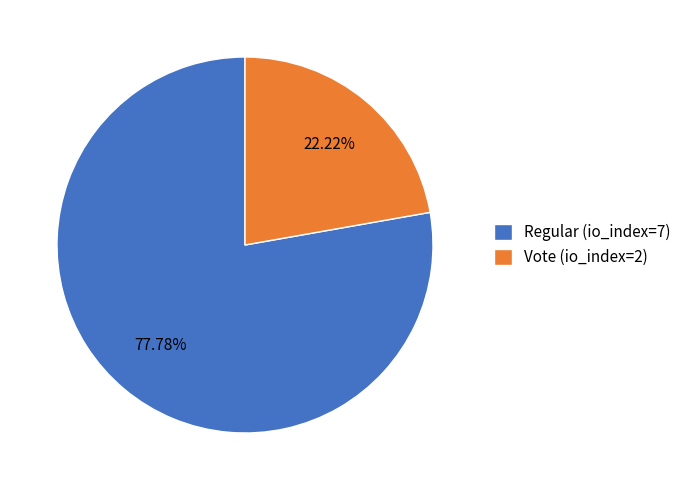

Between Regular (io_index=7) and Vote (io_index=2), which is larger?

Regular (io_index=7)